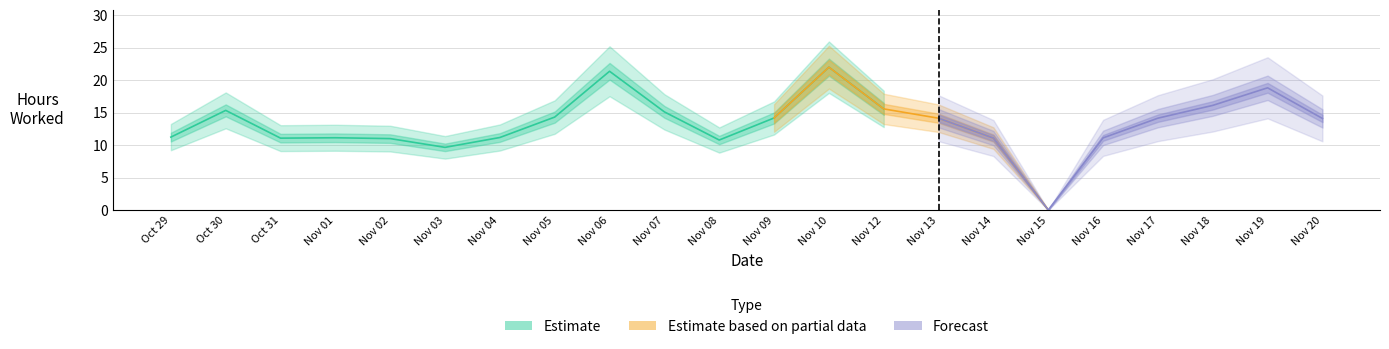

What is the value of the 11th point from the left?

10.8